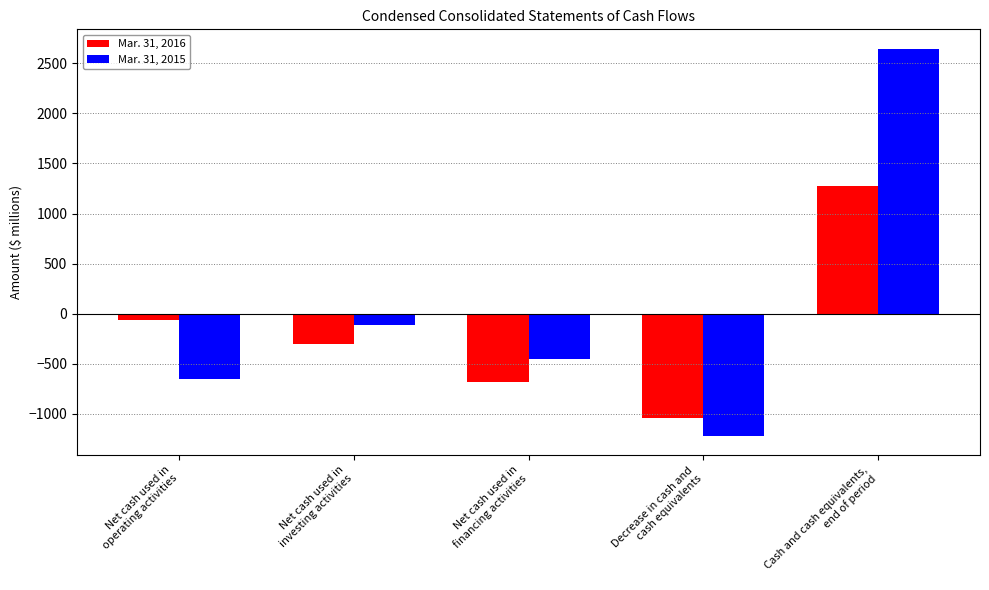

How many data points in Mar. 31, 2016 are less than -298?

2